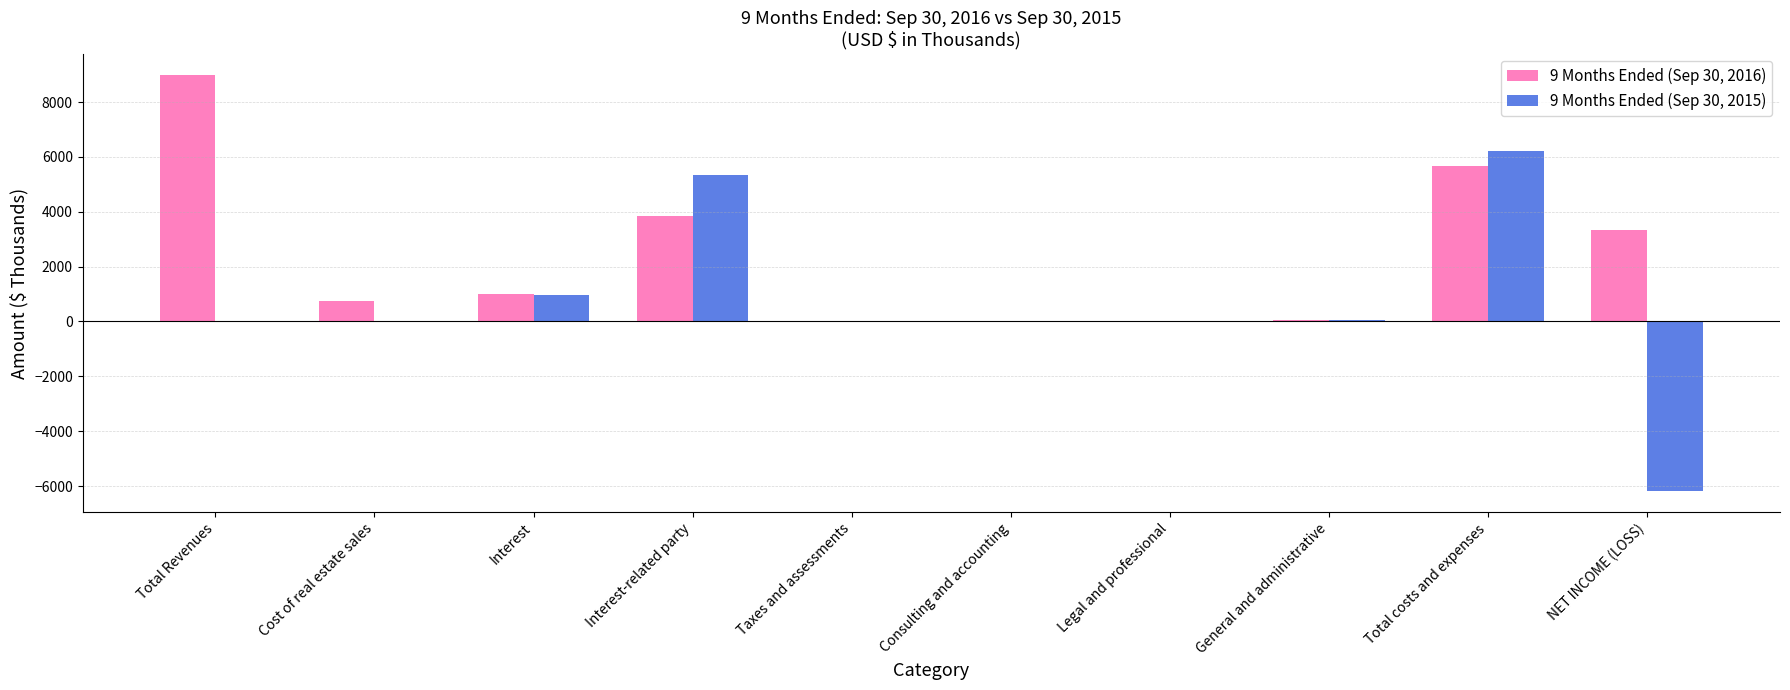

Is it true that 9 Months Ended (Sep 30, 2015) equals -9044 at NET INCOME (LOSS)?

False